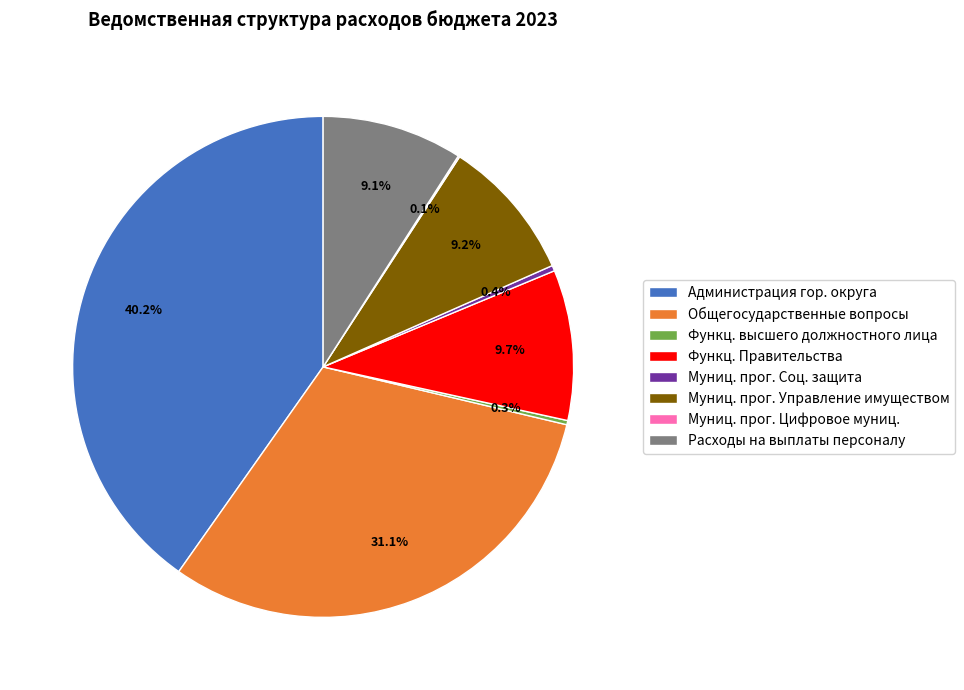

Which category has the biggest portion of the pie?

Администрация гор. округа